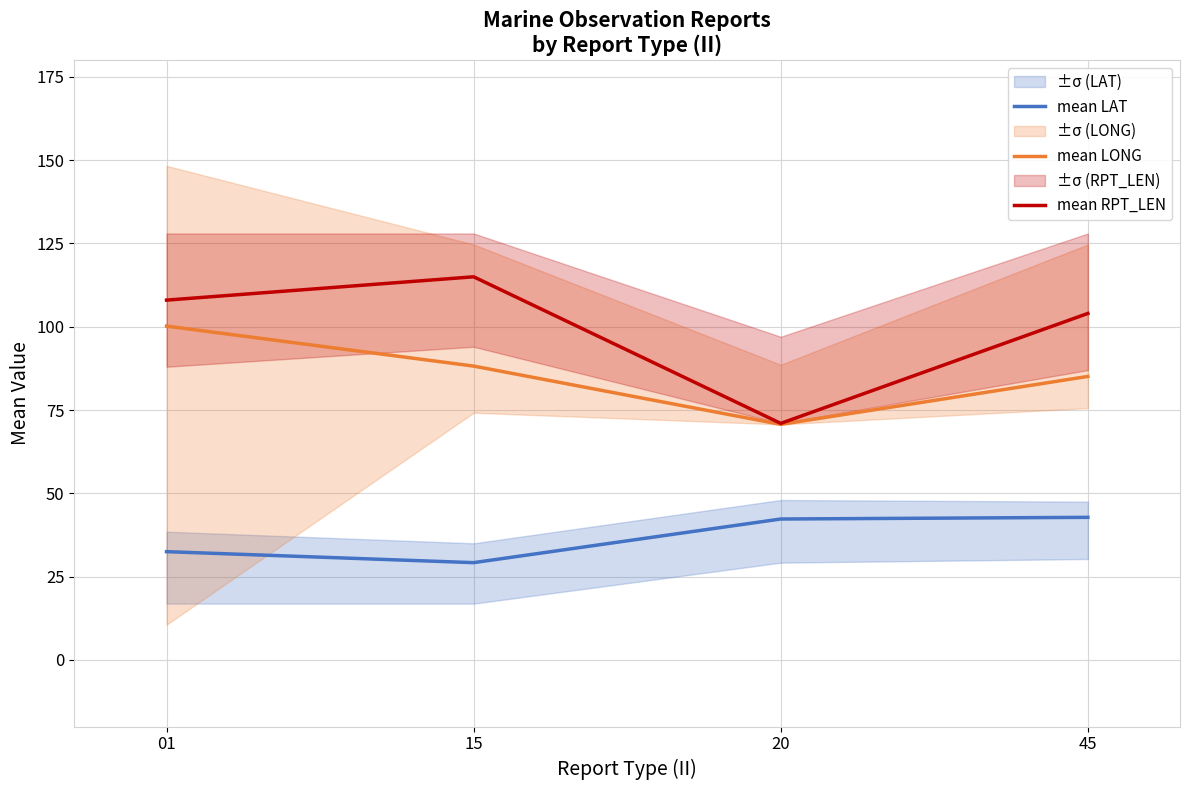

True or false: mean LONG and mean LAT intersect in this chart.

False